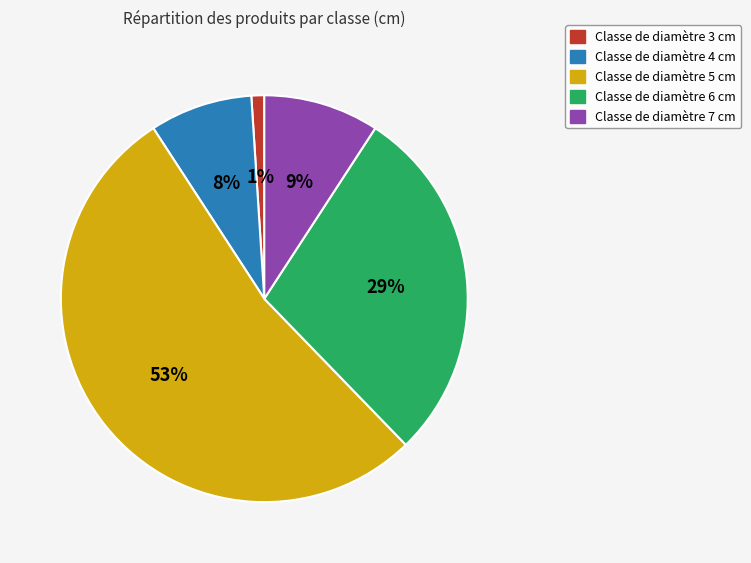

To the nearest percent, what portion does Classe de diamètre 7 cm represent?

9%